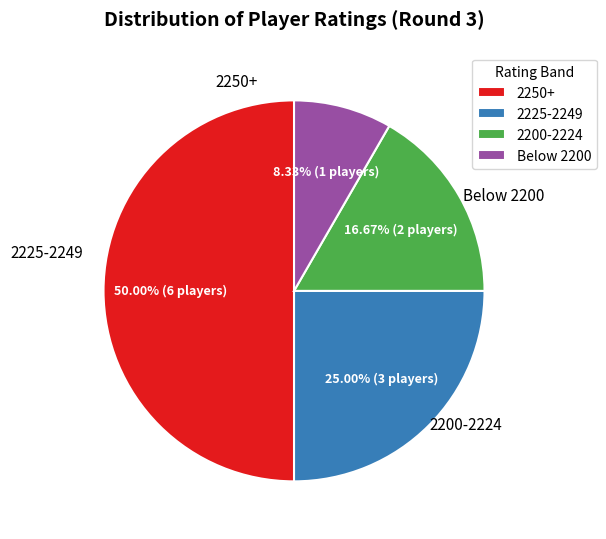

What is the ratio of the value at 2225-2249 to the value at 2250+?

0.5